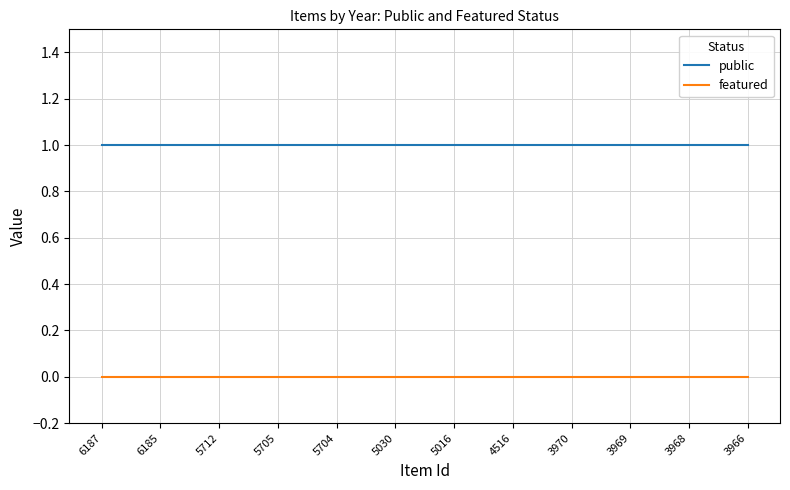

True or false: featured and public cross at least once.

False